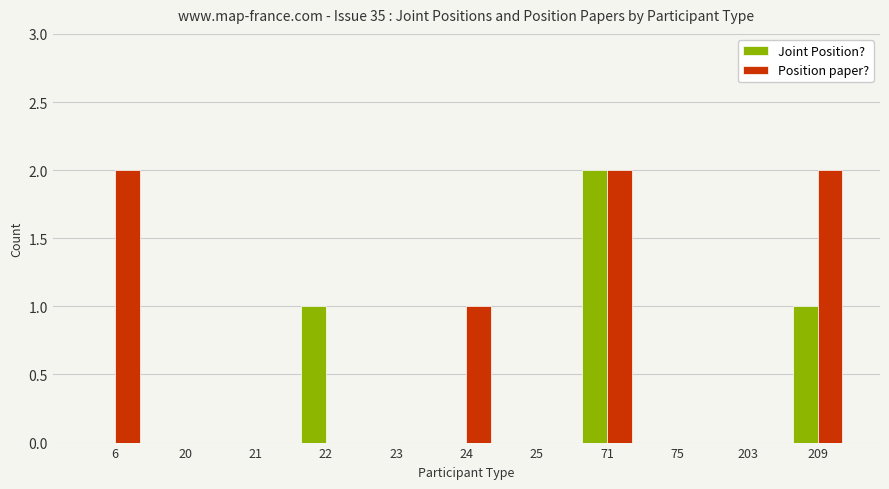

What is the sum of all Position paper? values?

7